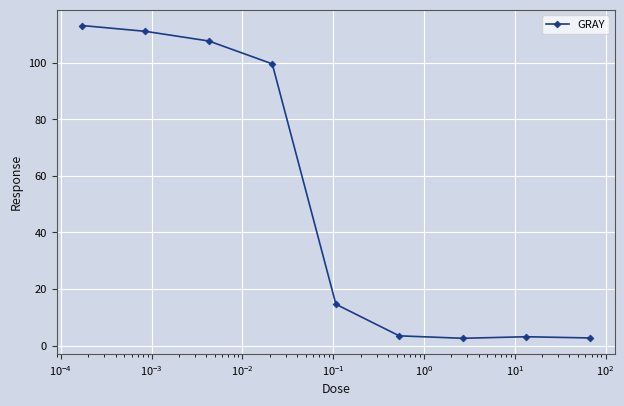

What is the minimum value shown in the chart?

2.6